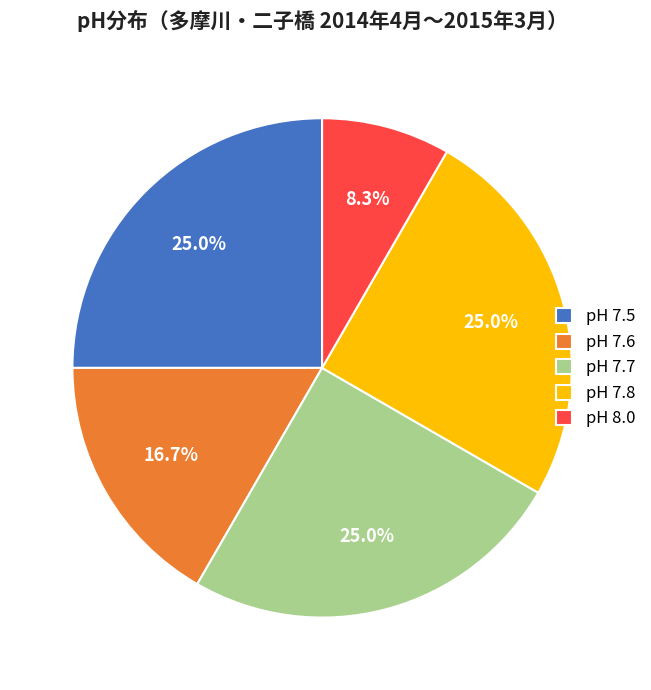

Does pH 7.7 represent more than half of the total?

No